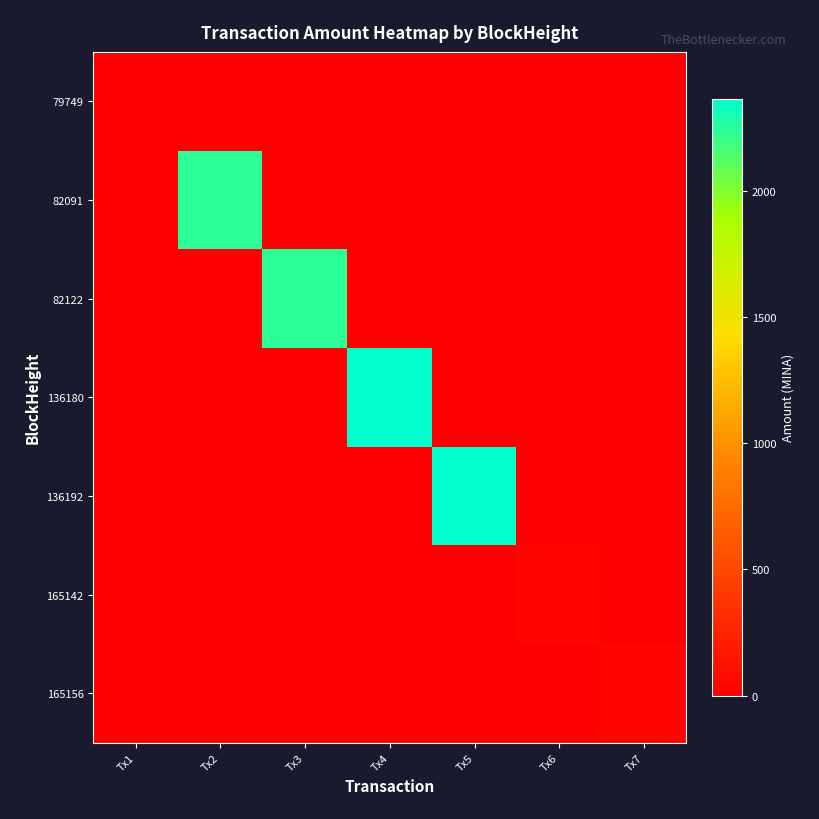

Which series has the largest total across all categories?

136180